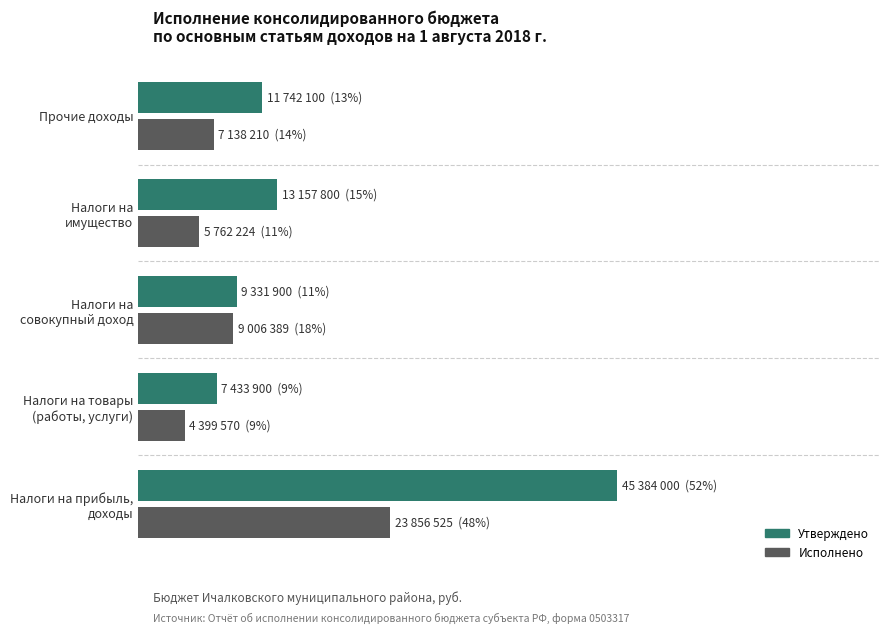

What are all the series names shown in the legend?

Утверждено, Исполнено